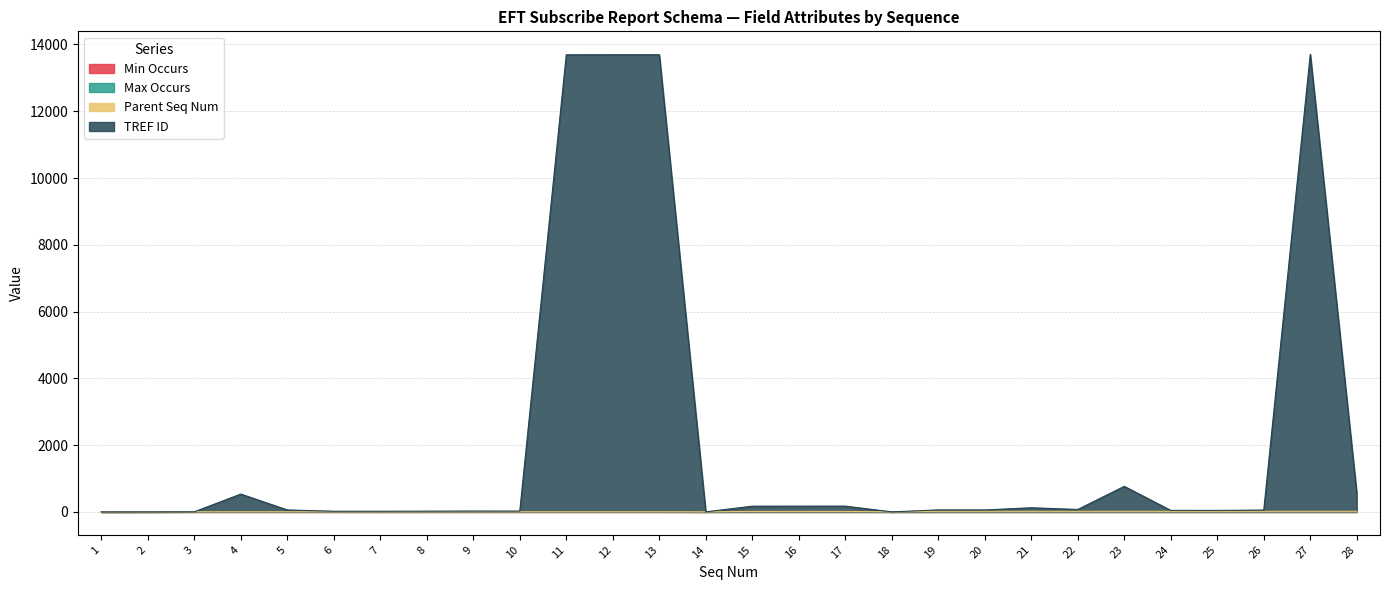

List the labels in order of TREF ID value, smallest first.

1, 2, 14, 18, 3, 6, 7, 8, 10, 9, 25, 24, 26, 5, 20, 19, 22, 21, 15, 16, 17, 4, 28, 23, 11, 12, 13, 27